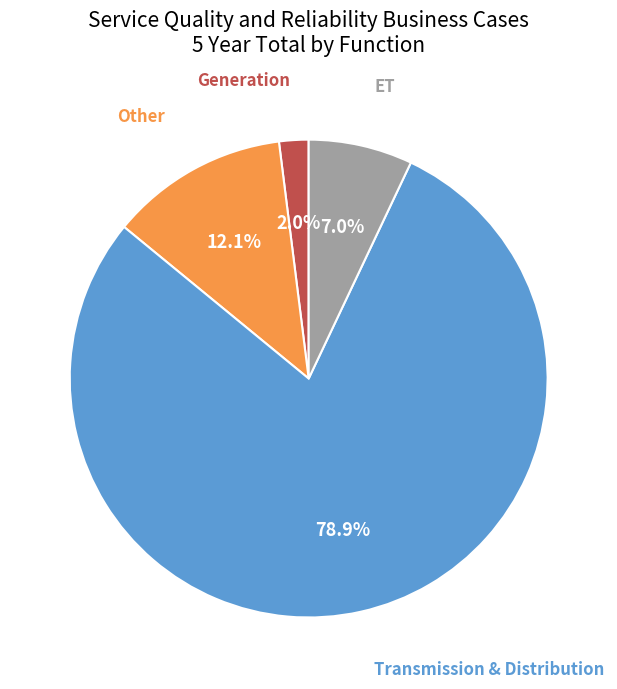

Is there any slice that represents more than half of the pie?

Yes